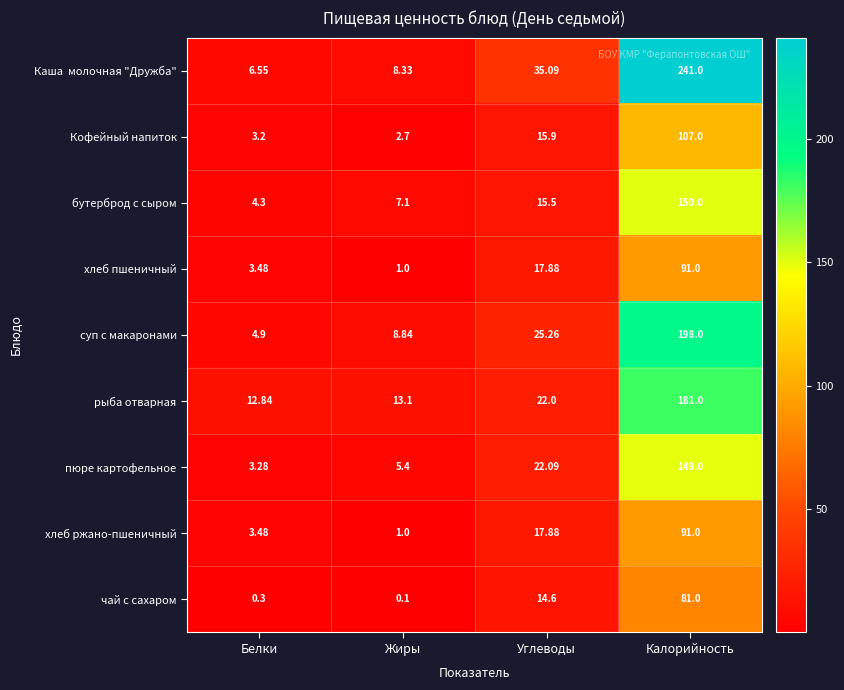

Which category has the lowest value in the чай с сахаром series?

Жиры